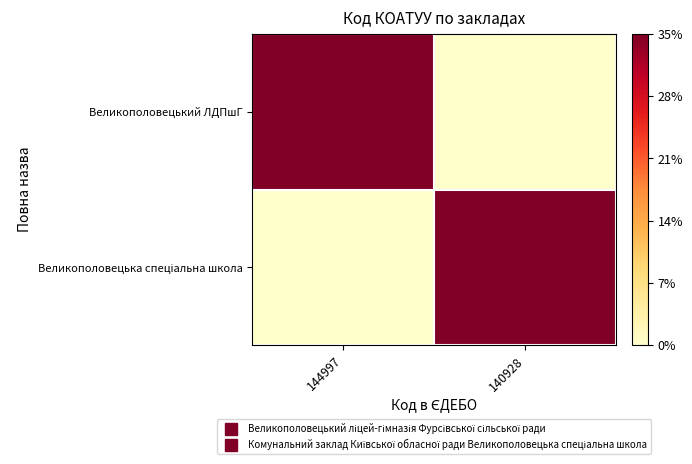

At how many categories does at least one series exceed 0?

2